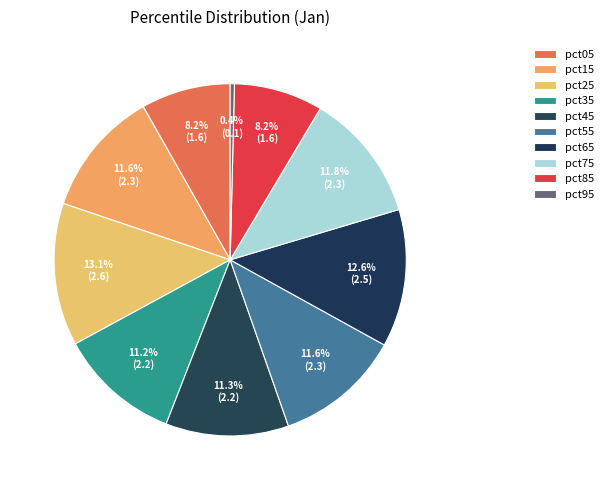

How many segments does this pie chart have?

10